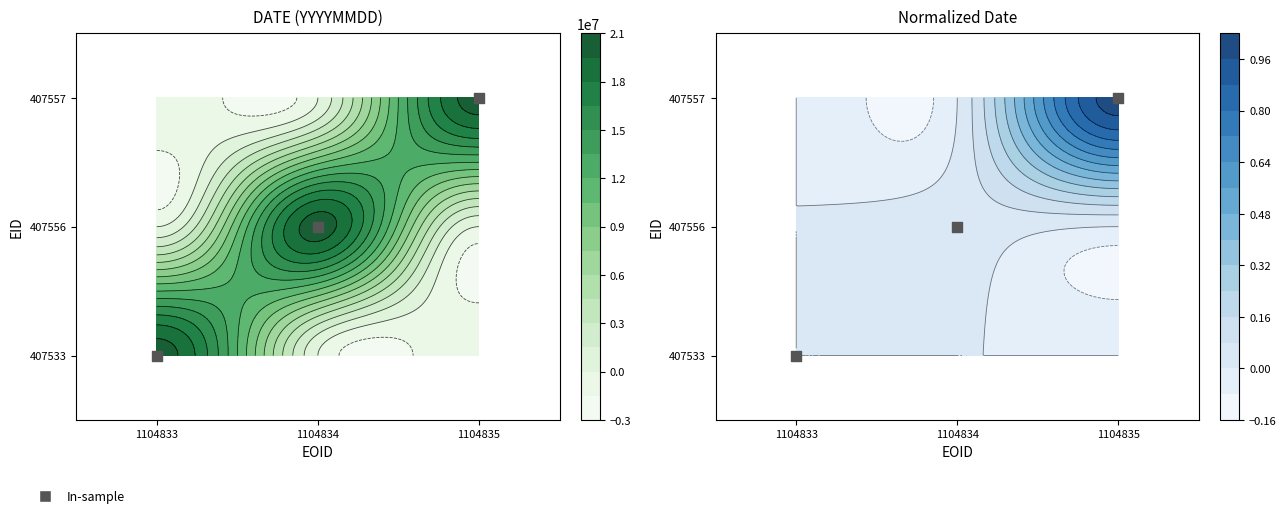

Which category has the highest value across all series?

1104835